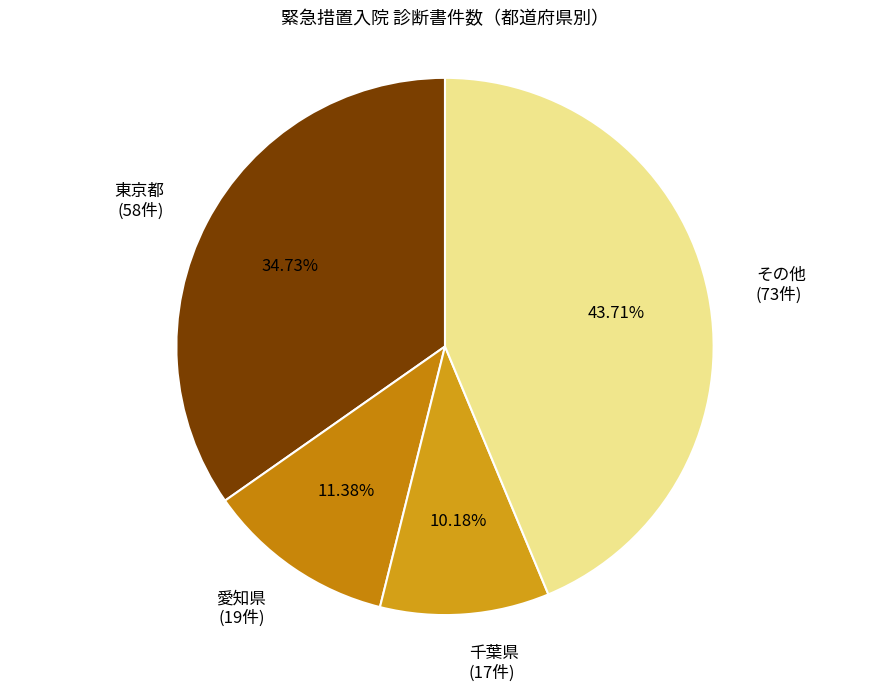

Is there a majority slice in this chart?

No